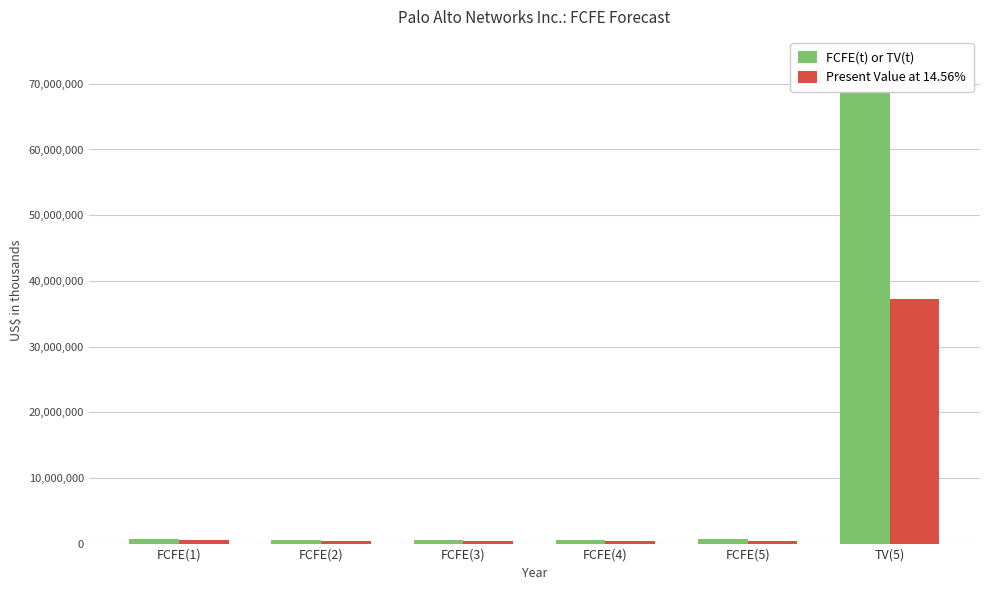

Which series has the largest total across all categories?

FCFE(t) or TV(t)